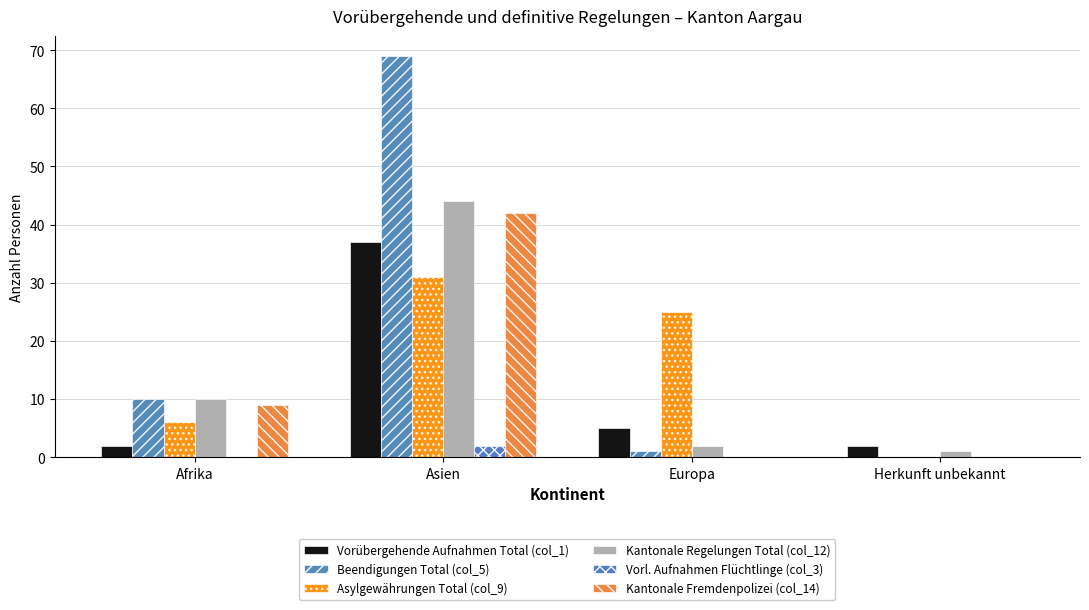

At which category is the sum across all series the highest?

Asien